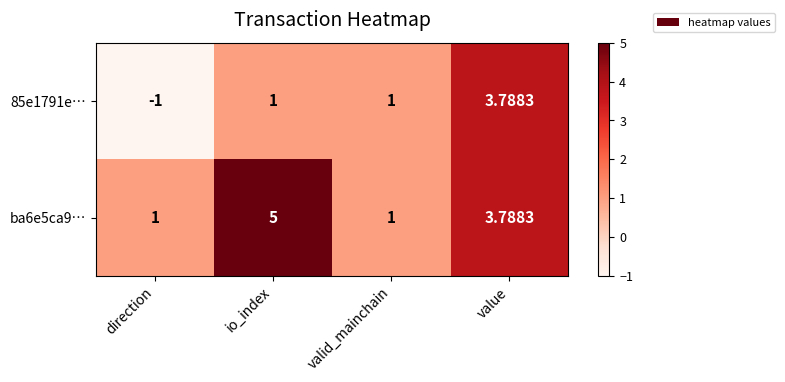

Which label corresponds to the largest value in the chart?

io_index